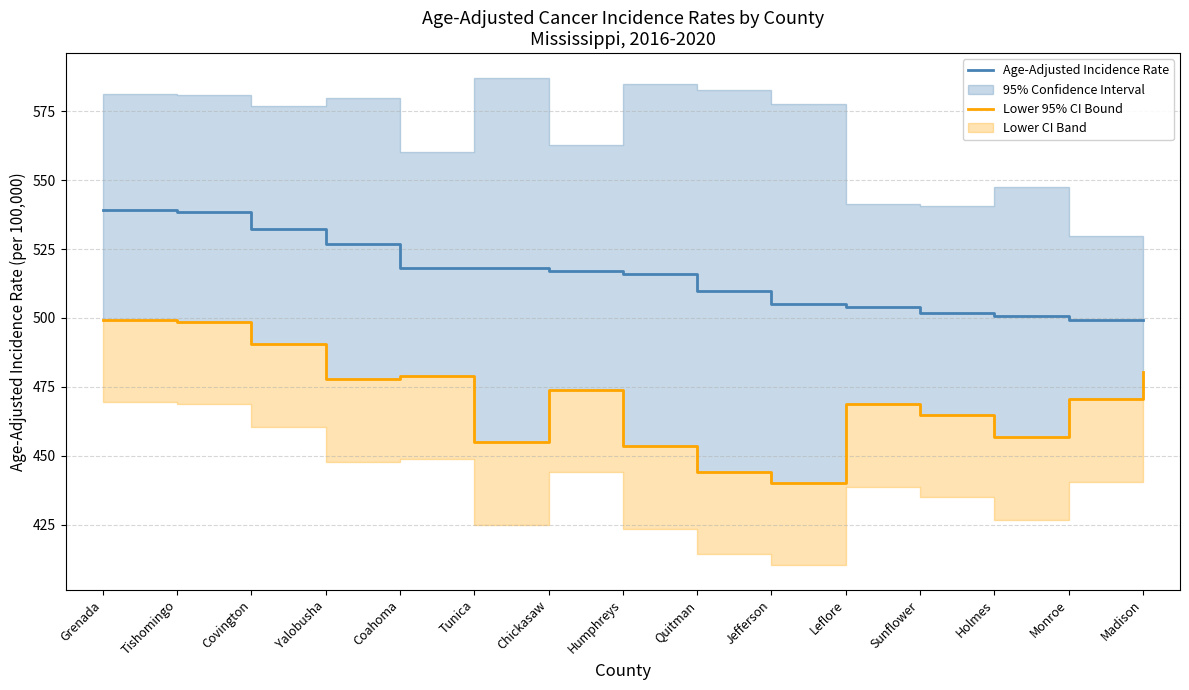

True or false: Lower 95% CI Bound and Age-Adjusted Incidence Rate cross at least once.

False